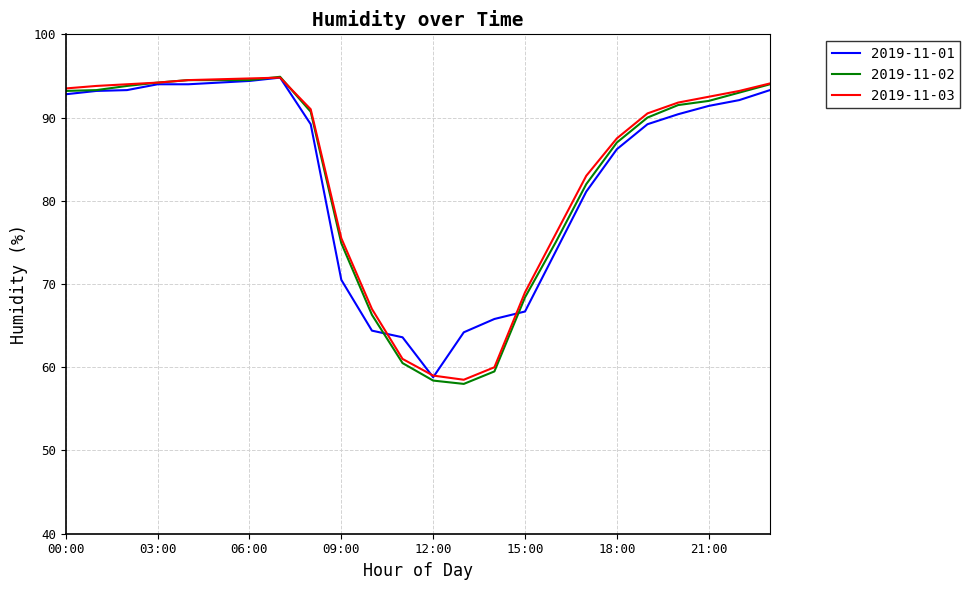

What are all the series names shown in the legend?

2019-11-01, 2019-11-02, 2019-11-03